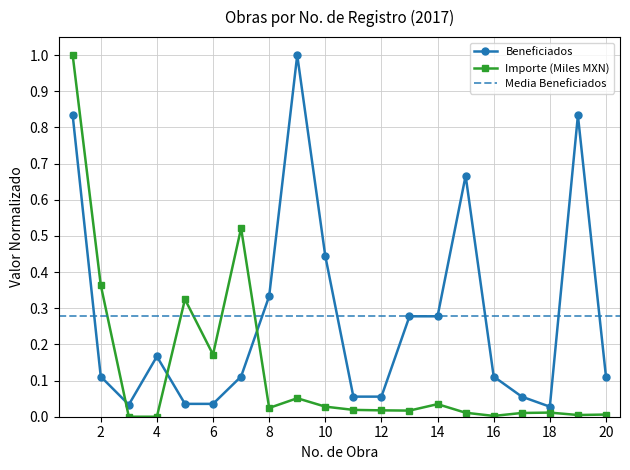

Which series changed the most between 4 and 10?

Beneficiados